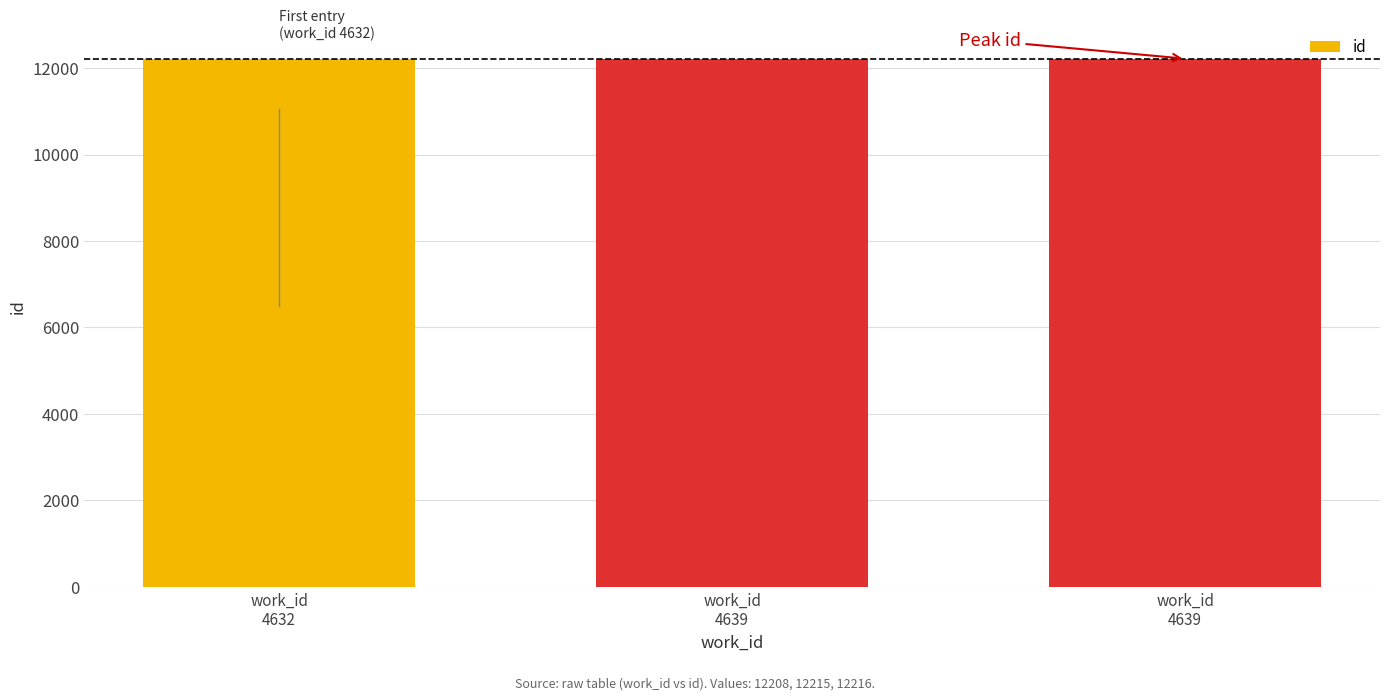

List the labels in order of value, largest first.

work_id
4639, work_id
4639, work_id
4632